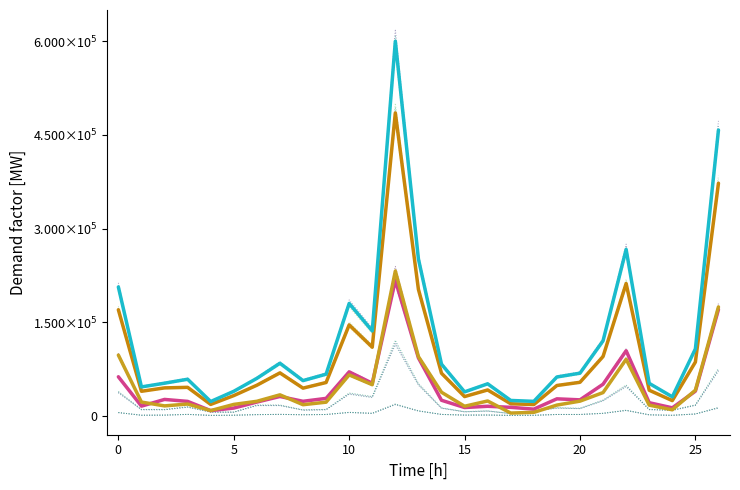

At which category does 給付費(計) reach its first local peak?

10